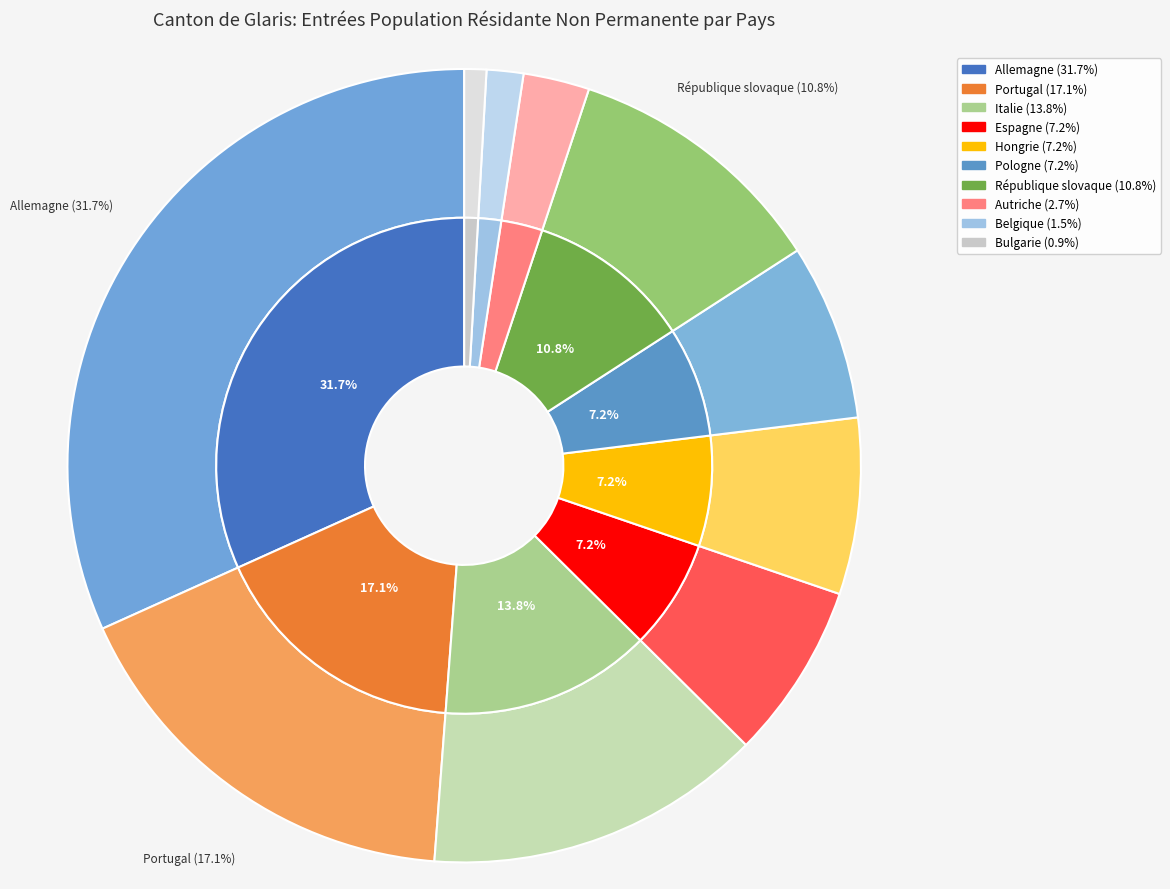

Does Pologne account for over 50% of the chart?

No